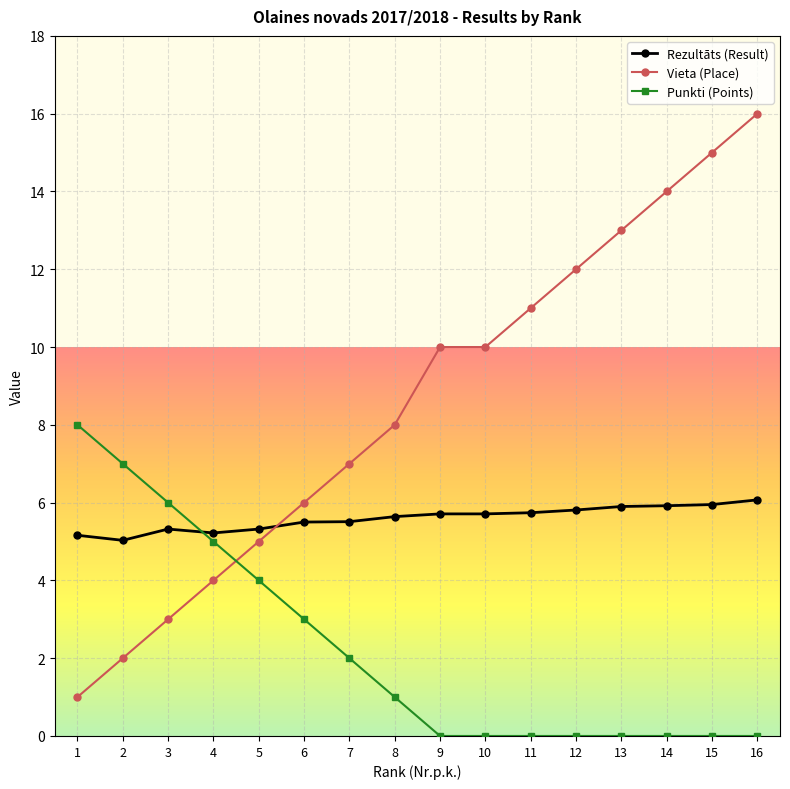

How many times do Rezultāts (Result) and Punkti (Points) cross each other?

1